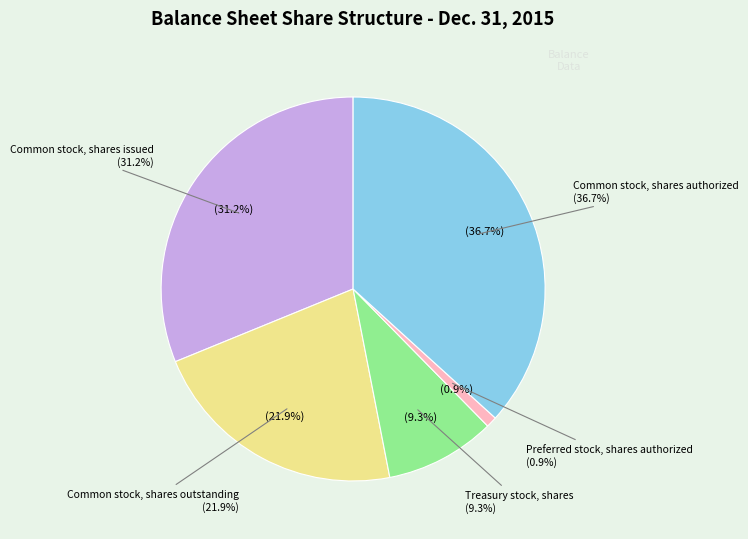

What percentage is the Common stock, shares outstanding slice, to the nearest percent?

22%